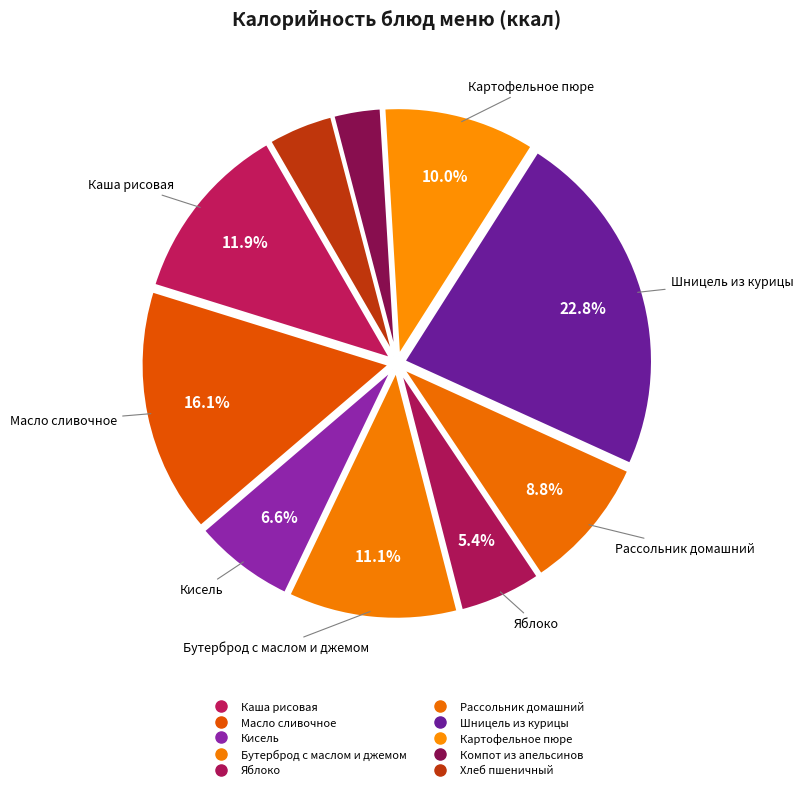

True or false: Кисель accounts for 7% of the total.

True